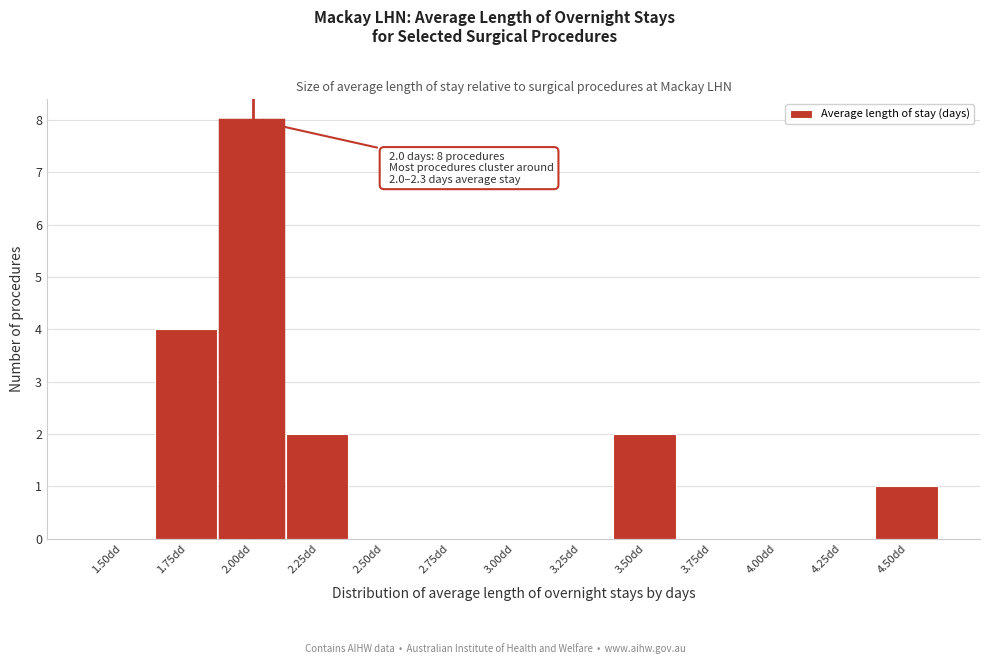

Reading left to right, what are all the values shown in this chart?

1.50dd=0	1.75dd=4	2.00dd=8	2.25dd=2	2.50dd=0	2.75dd=0	3.00dd=0	3.25dd=0	3.50dd=2	3.75dd=0	4.00dd=0	4.25dd=0	4.50dd=1